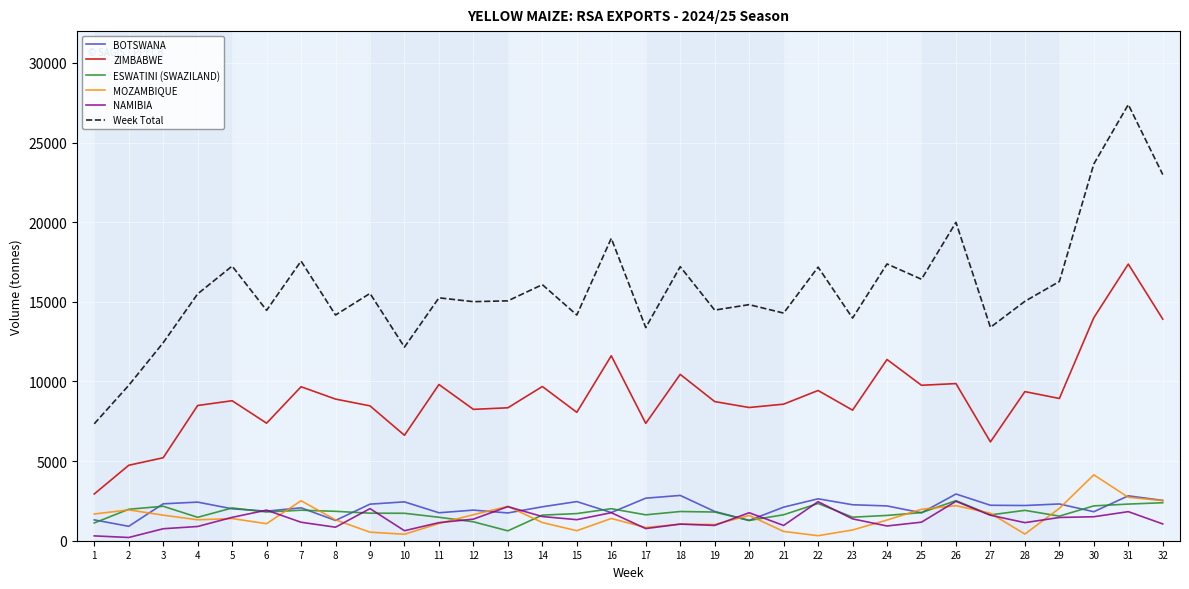

What is the total value across all series at 27?

26778